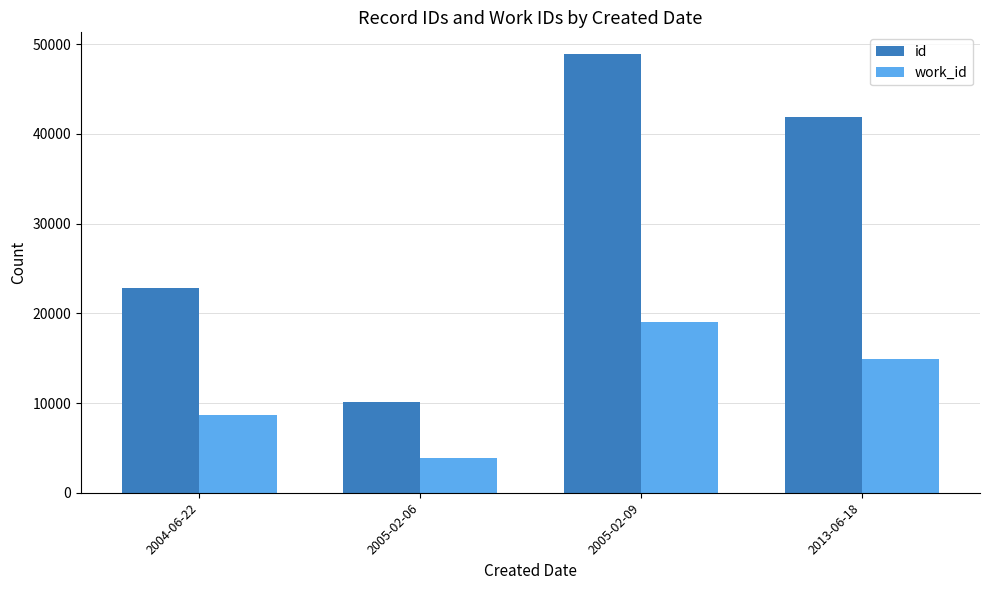

How many groups of bars are there?

4